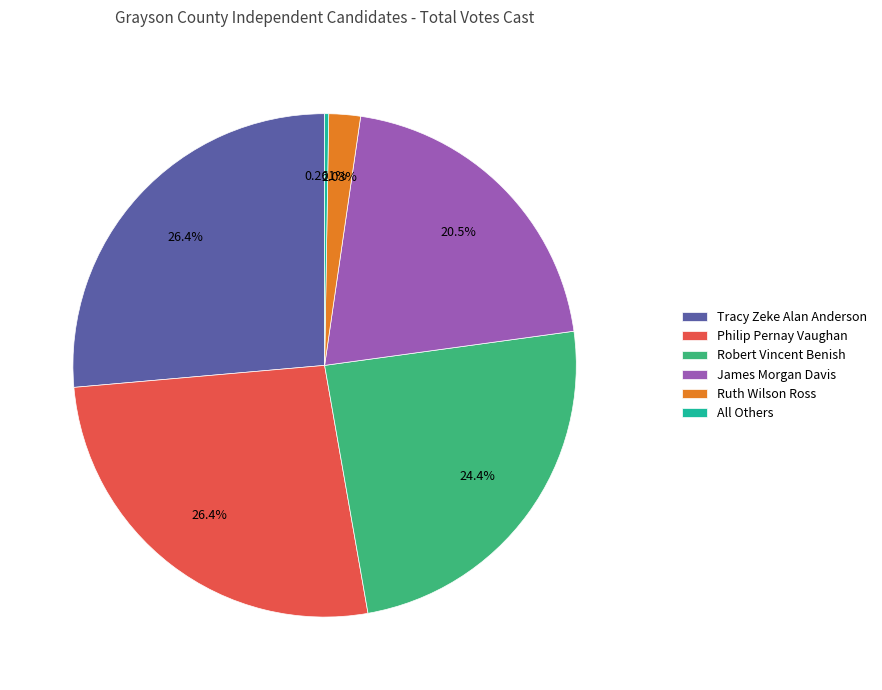

Does any single category account for the majority?

No